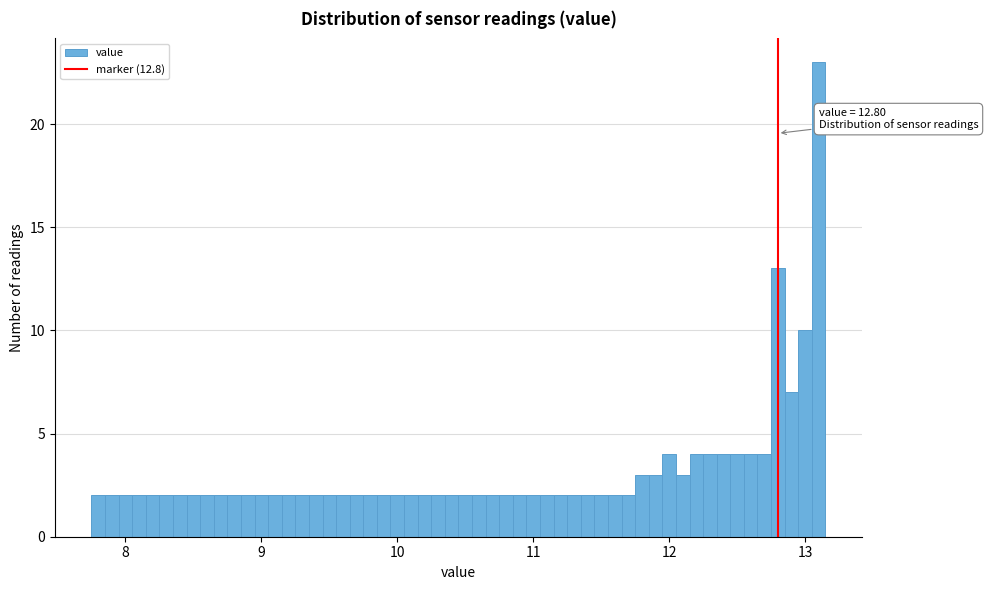

Around what value on the x-axis is the tallest bar? Give the approximate position of its centre, as read against the axis.

13.1